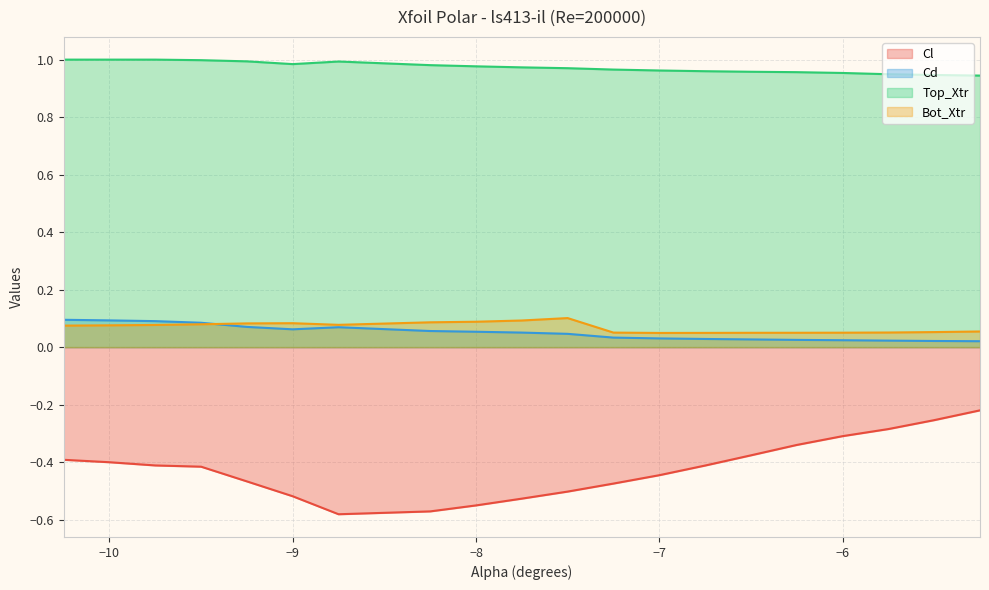

What is the total value across all series at -6.5?

0.7